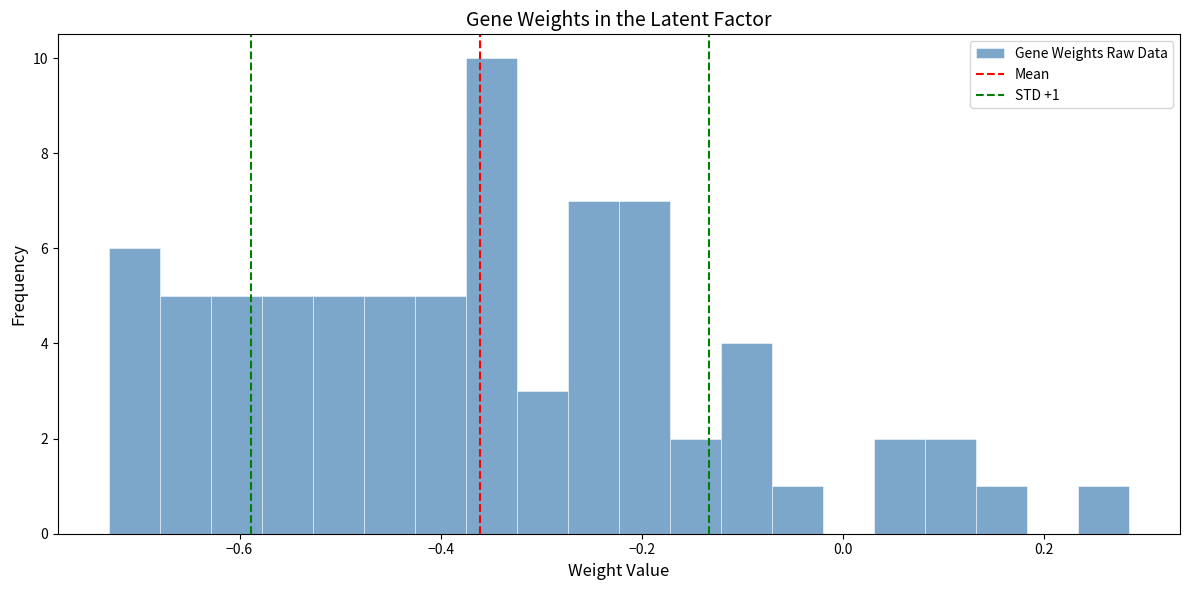

Read against the x-axis, roughly where is the centre of the tallest bar?

-0.34